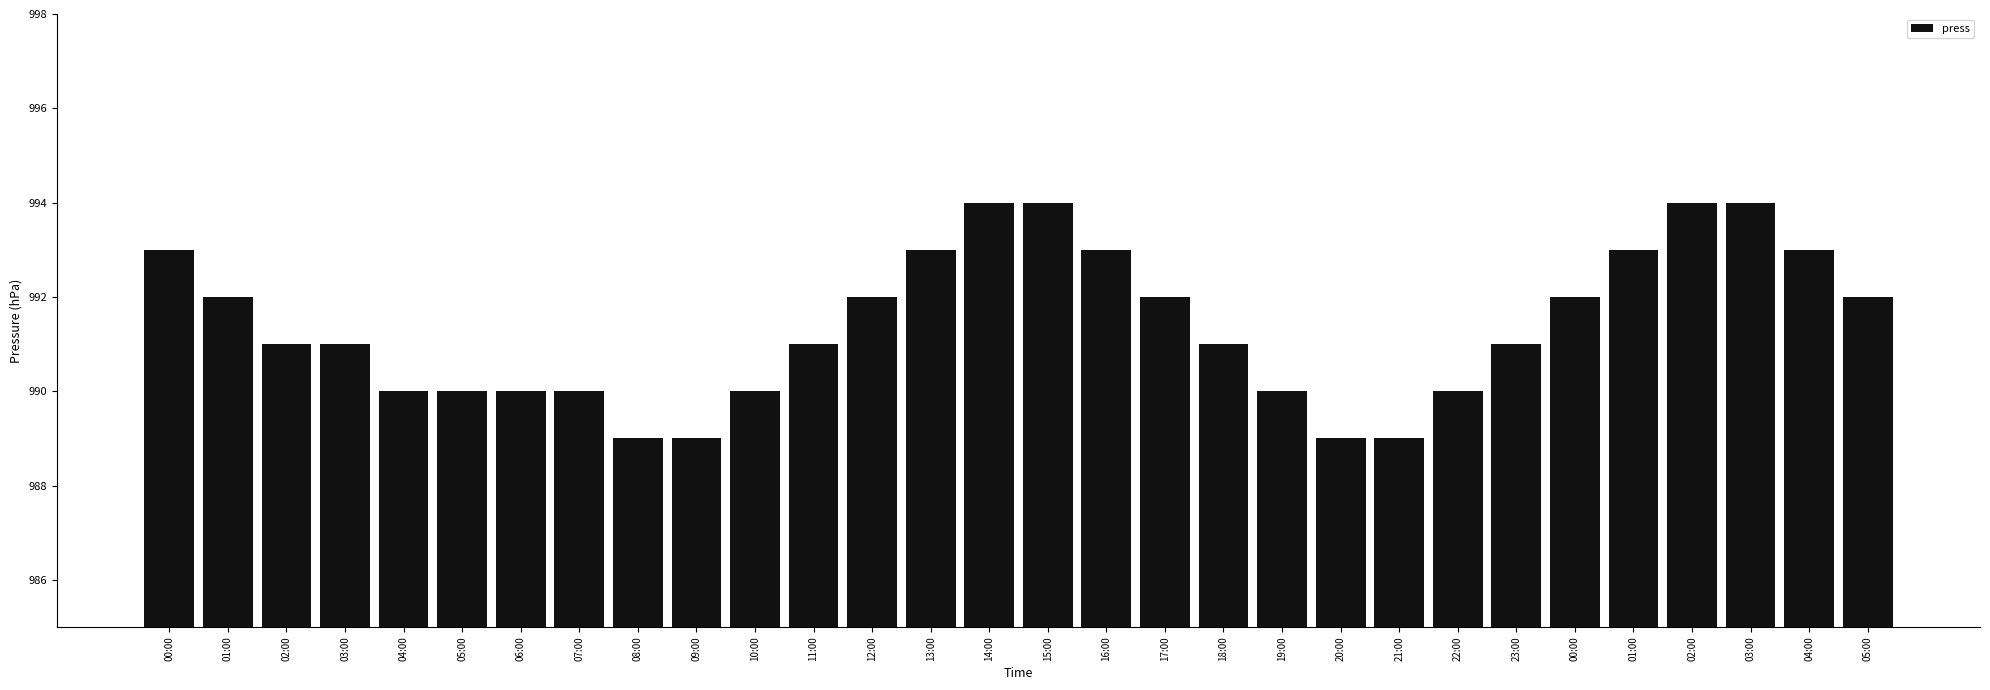

Reading left to right, what are all the values shown in this chart?

00:00=993	01:00=992	02:00=991	03:00=991	04:00=990	05:00=990	06:00=990	07:00=990	08:00=989	09:00=989	10:00=990	11:00=991	12:00=992	13:00=993	14:00=994	15:00=994	16:00=993	17:00=992	18:00=991	19:00=990	20:00=989	21:00=989	22:00=990	23:00=991	00:00=992	01:00=993	02:00=994	03:00=994	04:00=993	05:00=992